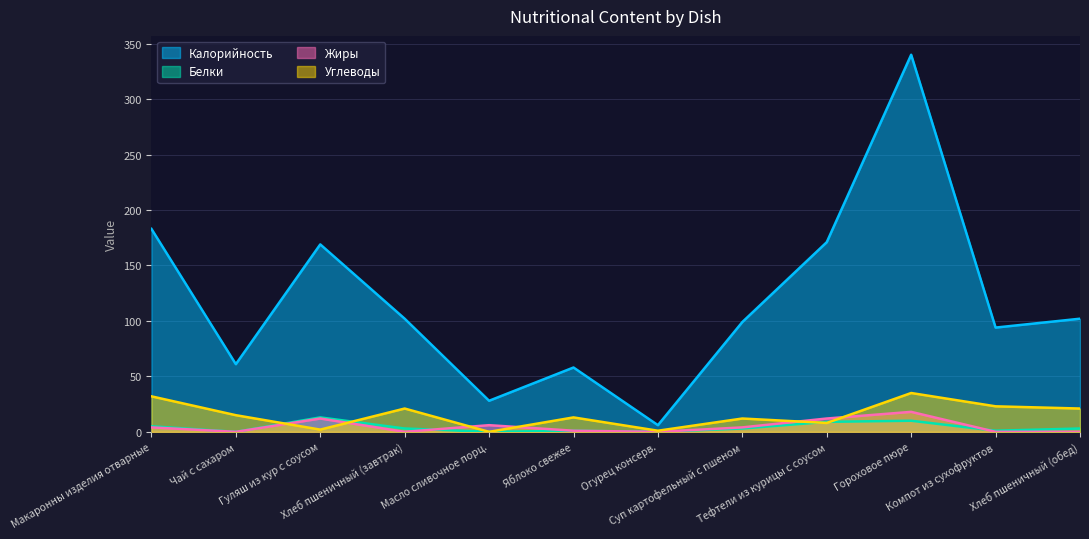

How many lines are shown in the chart?

4